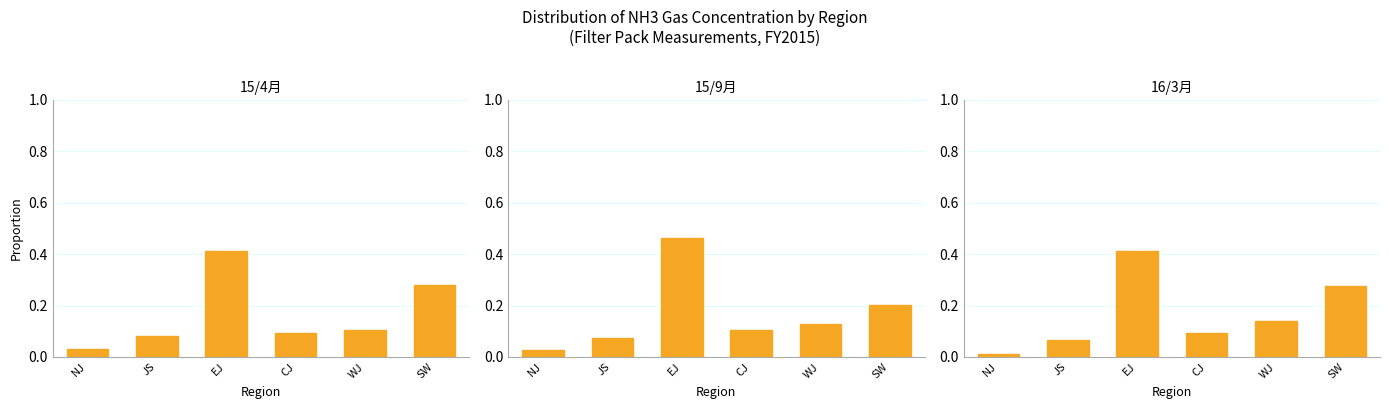

Reading left to right, list all the values displayed in this chart.

15/4月: 0.0	0.1	0.4	0.1	0.1	0.3
15/9月: 0.0	0.1	0.5	0.1	0.1	0.2
16/3月: 0.0	0.1	0.4	0.1	0.1	0.3